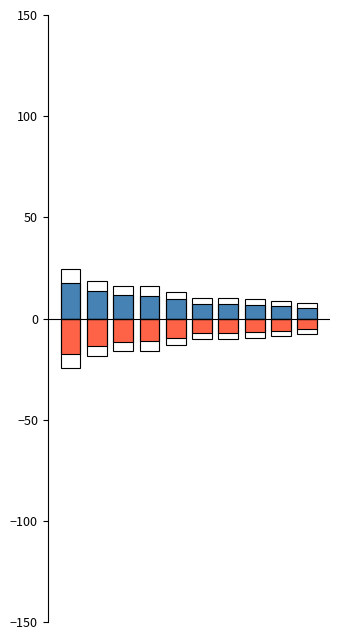

What is the difference between the Above State Avg values at 1 and 0?

4.2